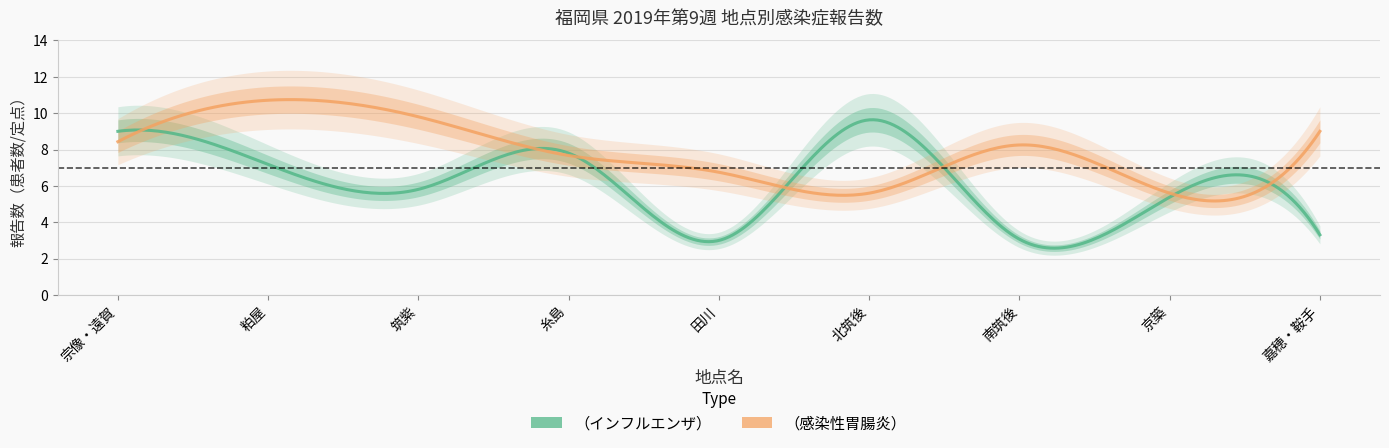

How many distinct data groups are displayed?

2